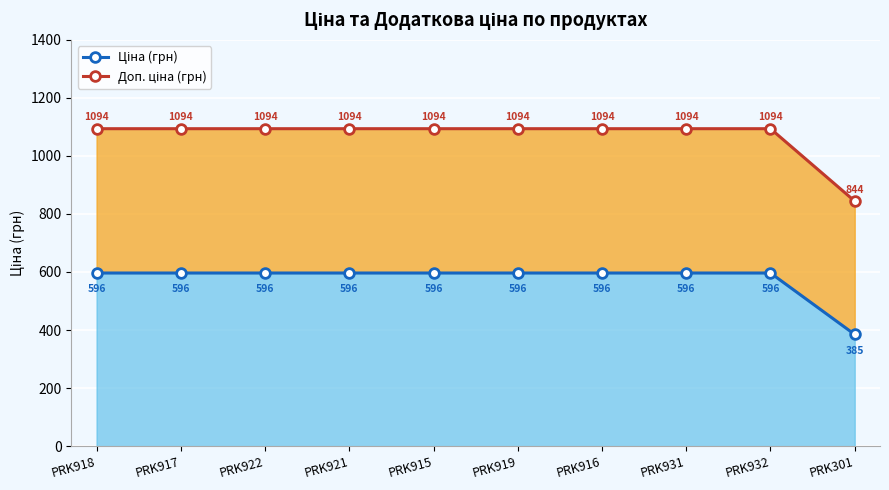

What is the approximate value of Ціна (грн) at PRK921?

596.5